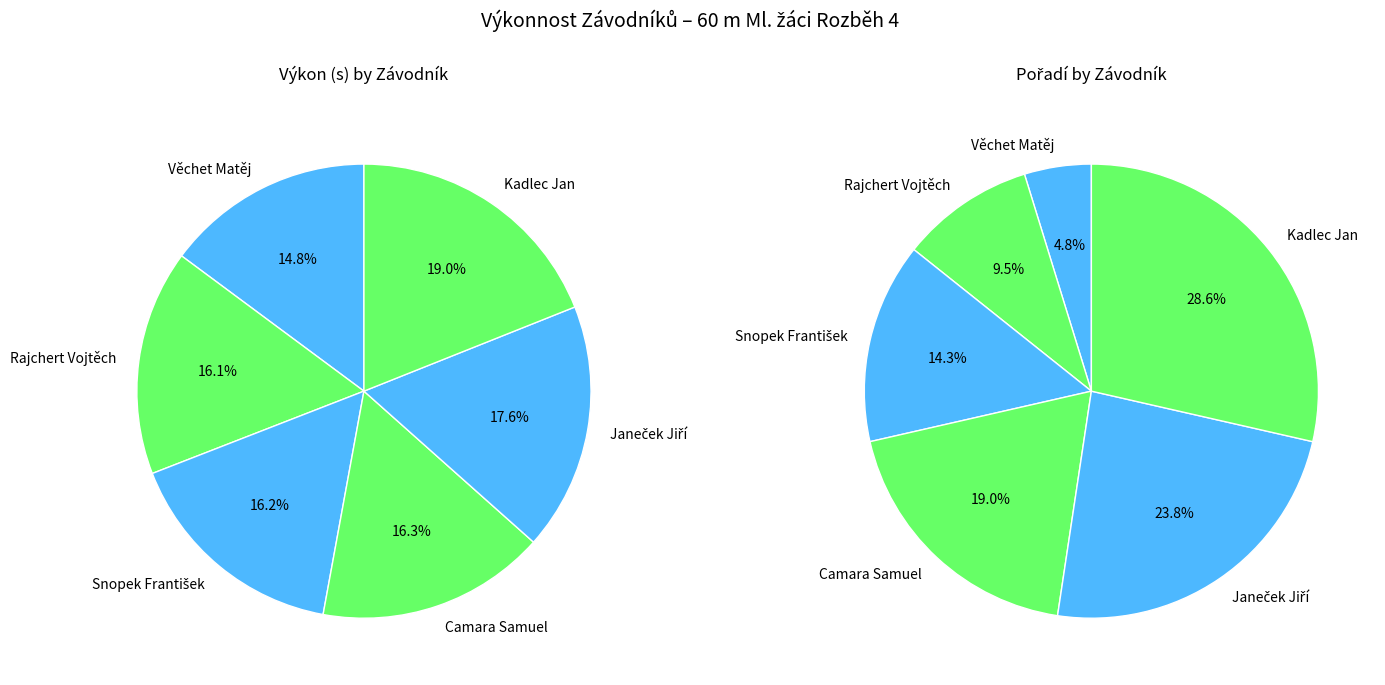

Rank the categories by value from lowest to highest.

Věchet Matěj, Rajchert Vojtěch, Snopek František, Camara Samuel, Janeček Jiří, Kadlec Jan